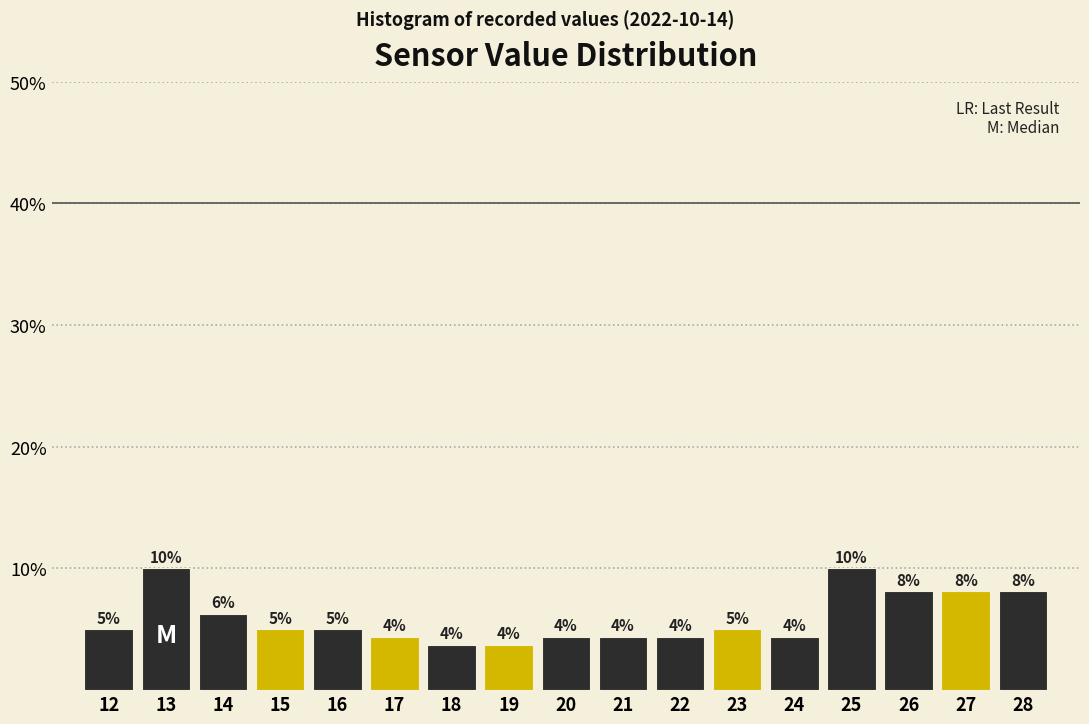

Does the chart contain any negative values?

No